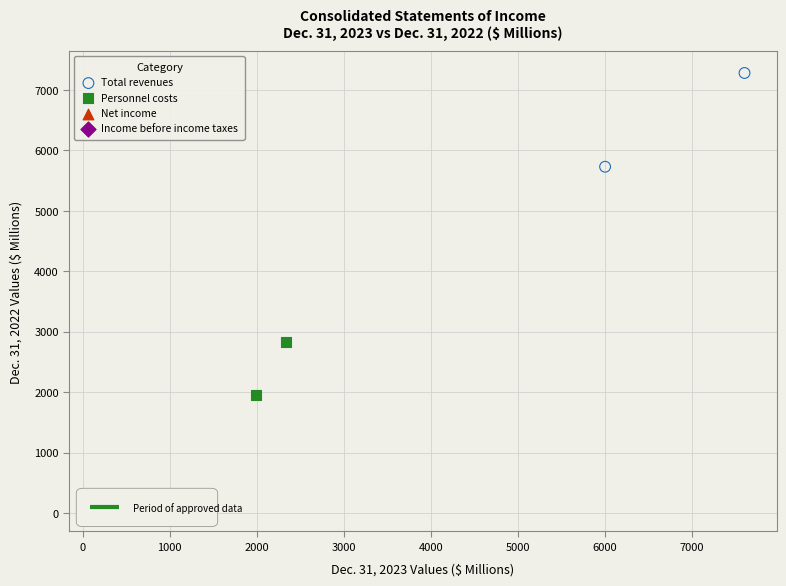

What are all the series names shown in the legend?

Total revenues, Personnel costs, Net income, Income before income taxes